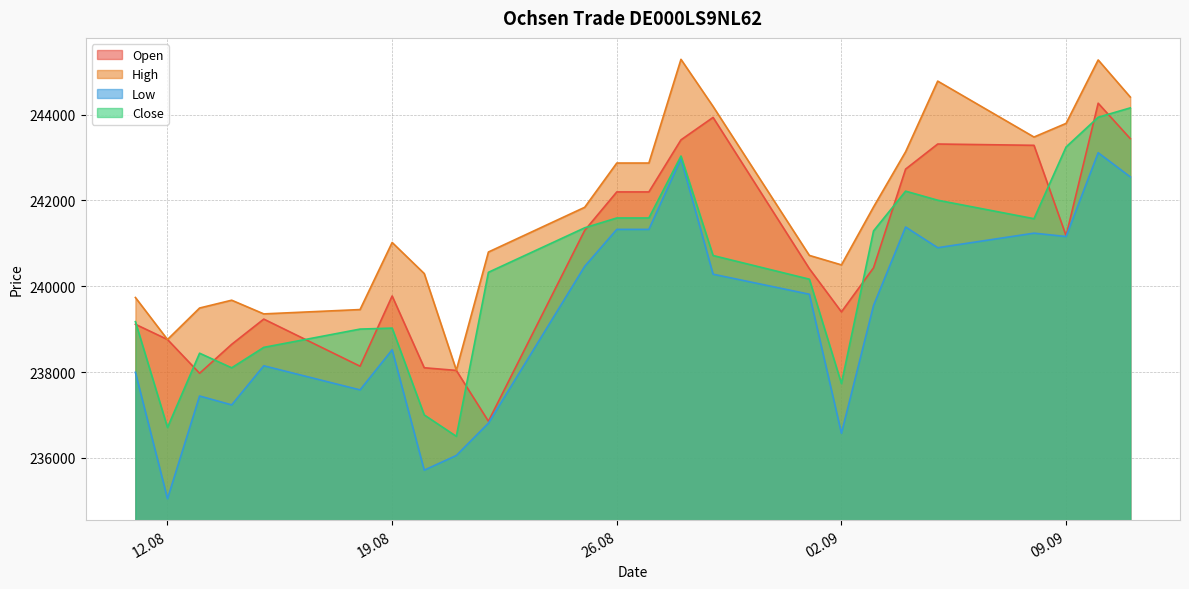

How many interior local peaks does the Close series have?

4